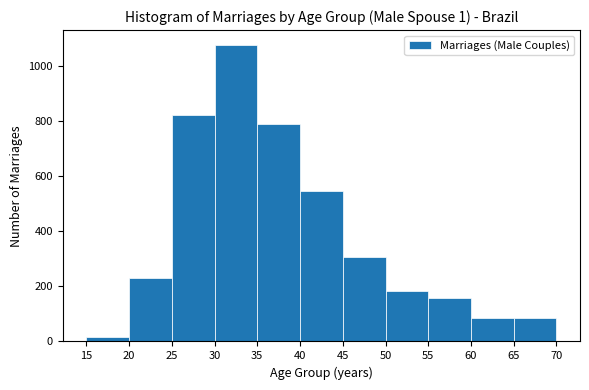

Reading left to right, list every bar in this chart as the range it spans on the x-axis followed by its height. The values are not printed on the chart, so give them approximately, as read against the axis.

15 to 20: under 20
20 to 25: 240
25 to 30: 820
30 to 35: 1080
35 to 40: 800
40 to 45: 540
45 to 50: 300
50 to 55: 180
55 to 60: 160
60 to 65: 80
65 to 70: 80